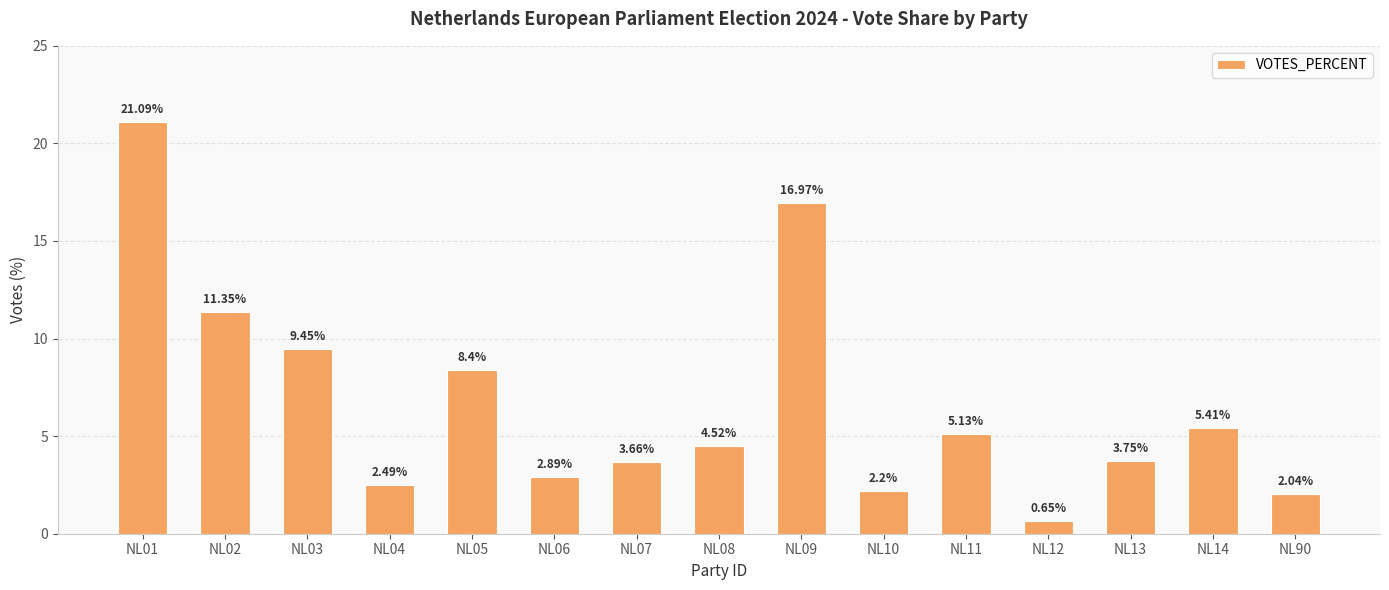

Which has a higher value, NL01 or NL06?

NL01